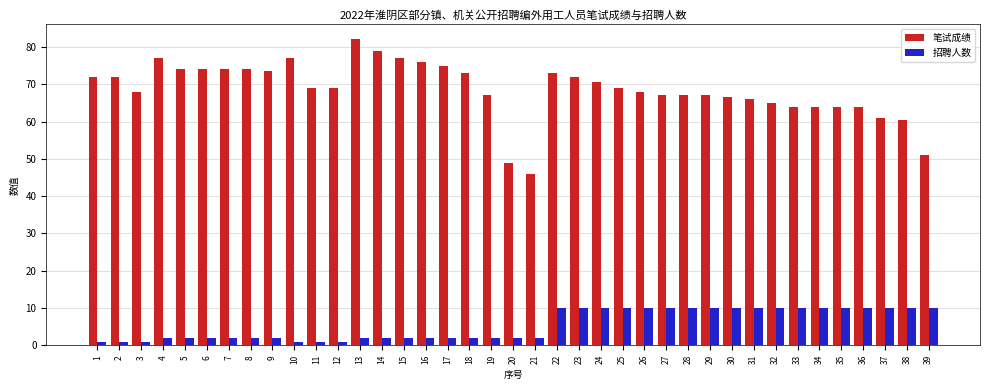

Are the bars grouped side by side (vs. stacked)?

Yes